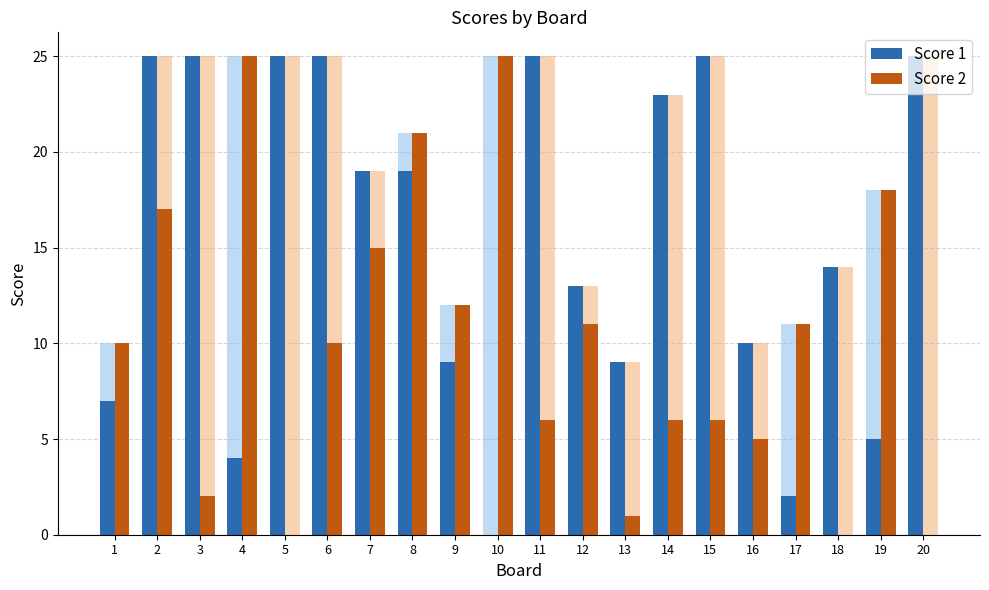

Which series has the largest total across all categories?

Score 1